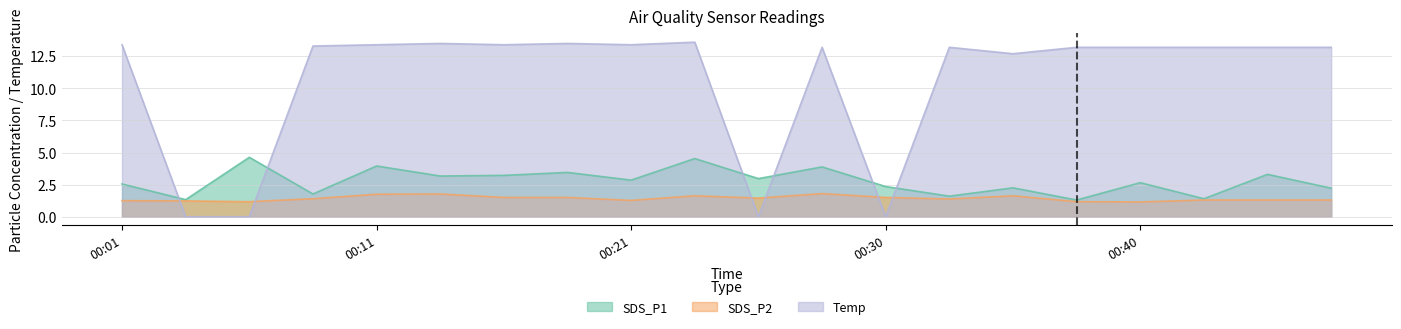

At which label is SDS_P2 closest to 1?

00:40